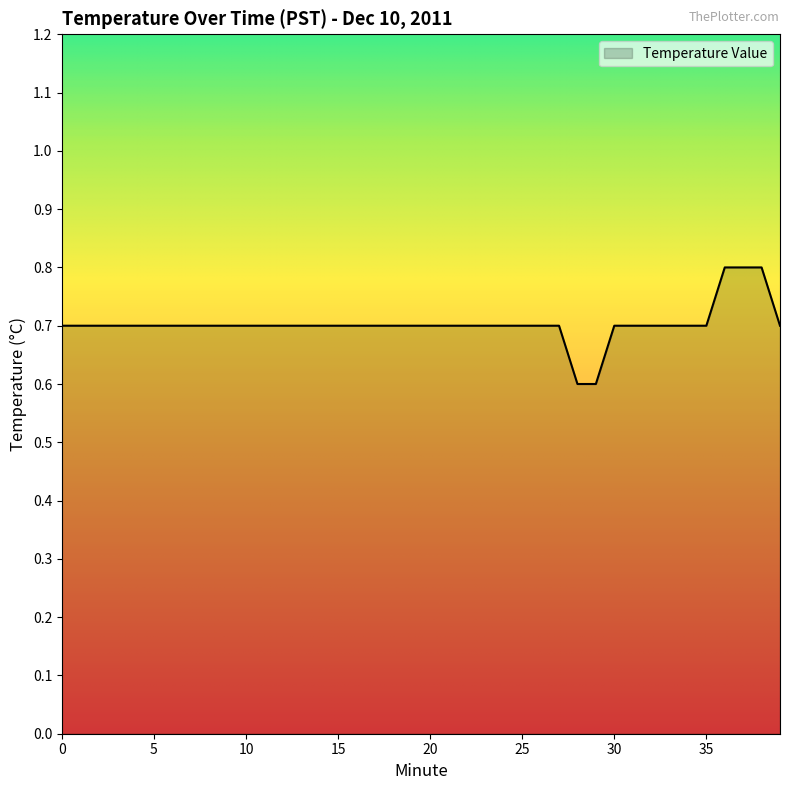

How many lines are shown in the chart?

1